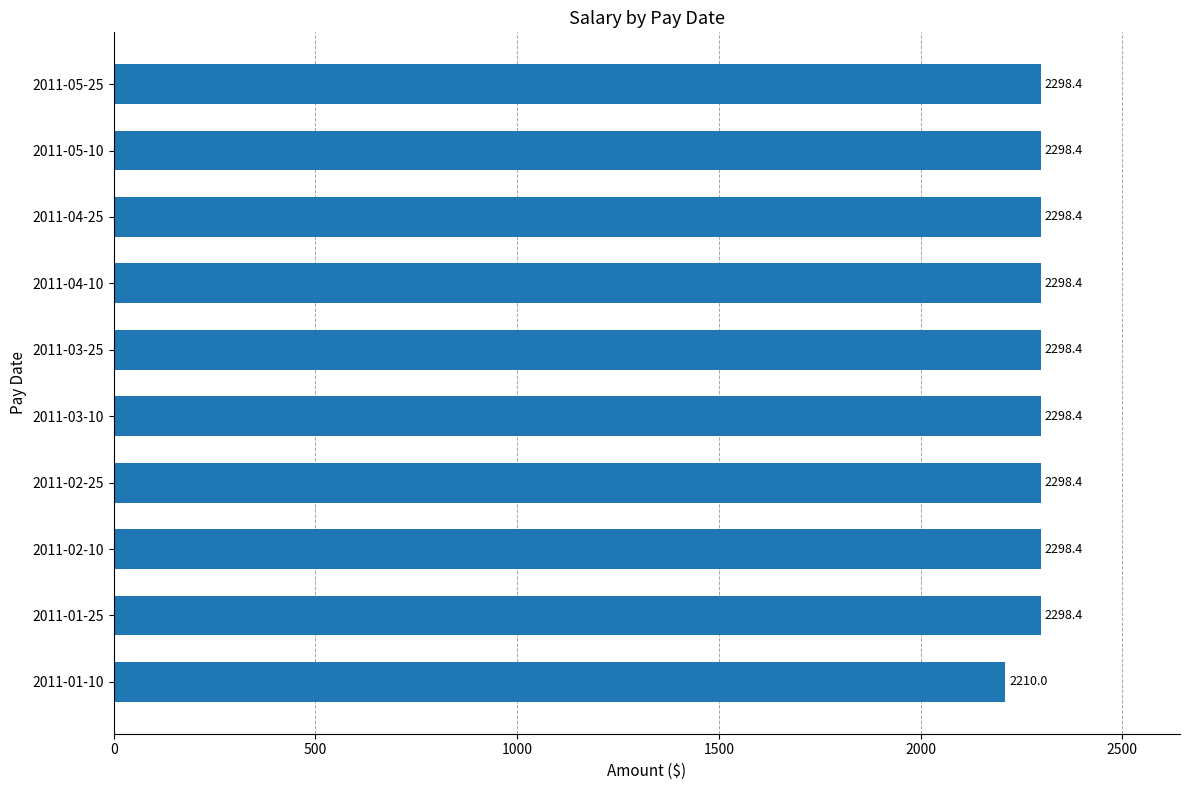

The chart shows a value of 648.8 at 2011-02-25. True or false?

False